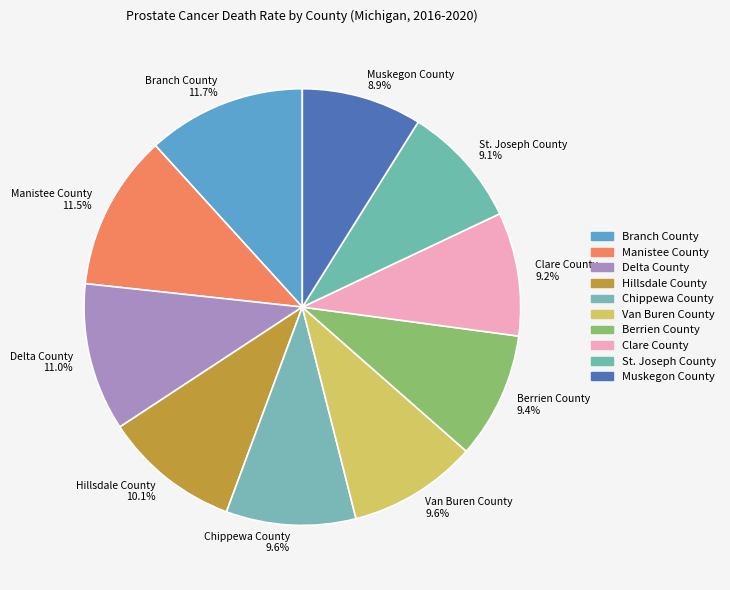

How many slices are in this pie chart?

10